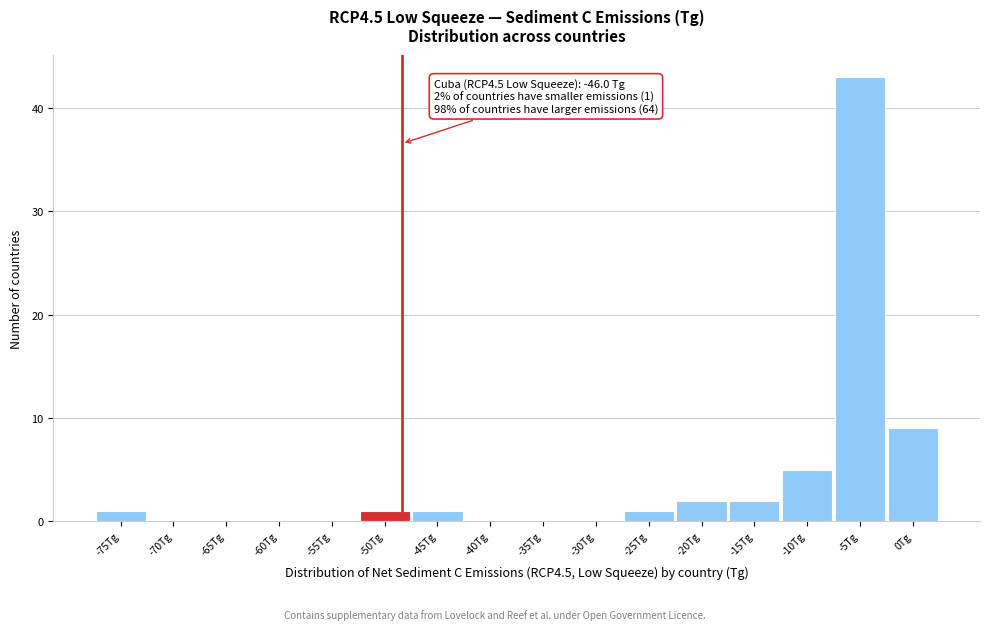

Reading left to right, list all the values displayed in this chart.

-75Tg=1	-70Tg=0	-65Tg=0	-60Tg=0	-55Tg=0	-50Tg=1	-45Tg=1	-40Tg=0	-35Tg=0	-30Tg=0	-25Tg=1	-20Tg=2	-15Tg=2	-10Tg=5	-5Tg=43	0Tg=9